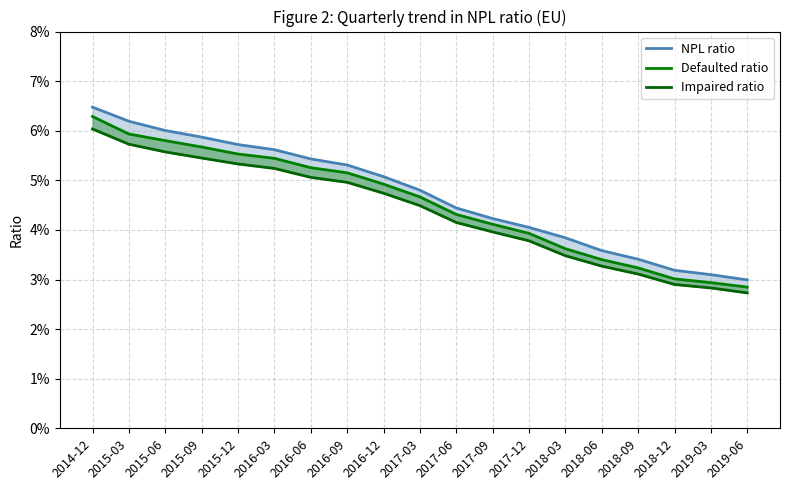

True or false: Impaired ratio and Defaulted ratio cross at least once.

False